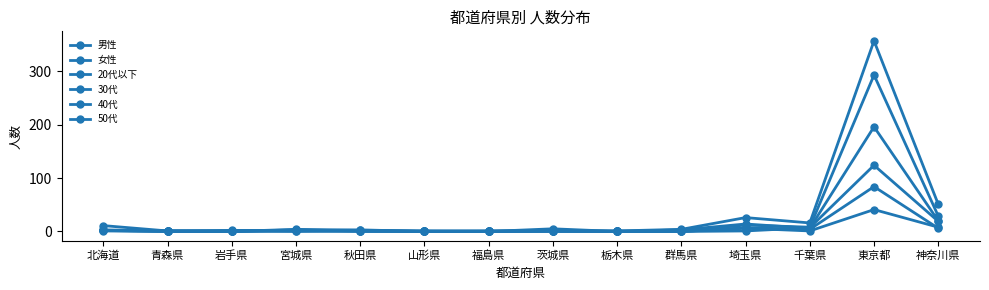

How many lines are shown in the chart?

6